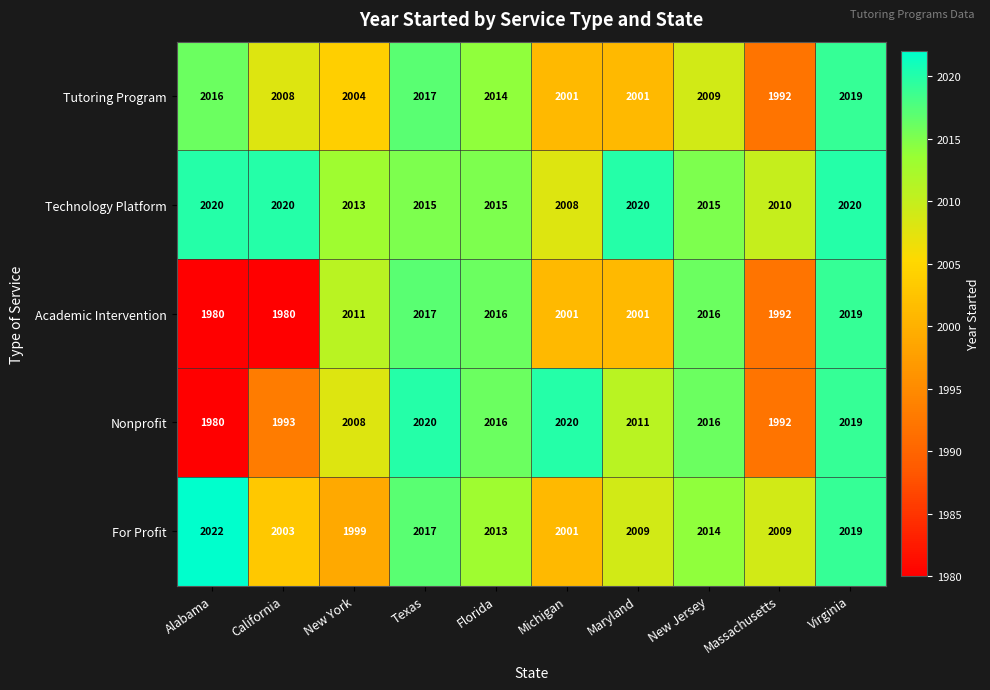

Count the Technology Platform values in the range 2013 to 2020.

8